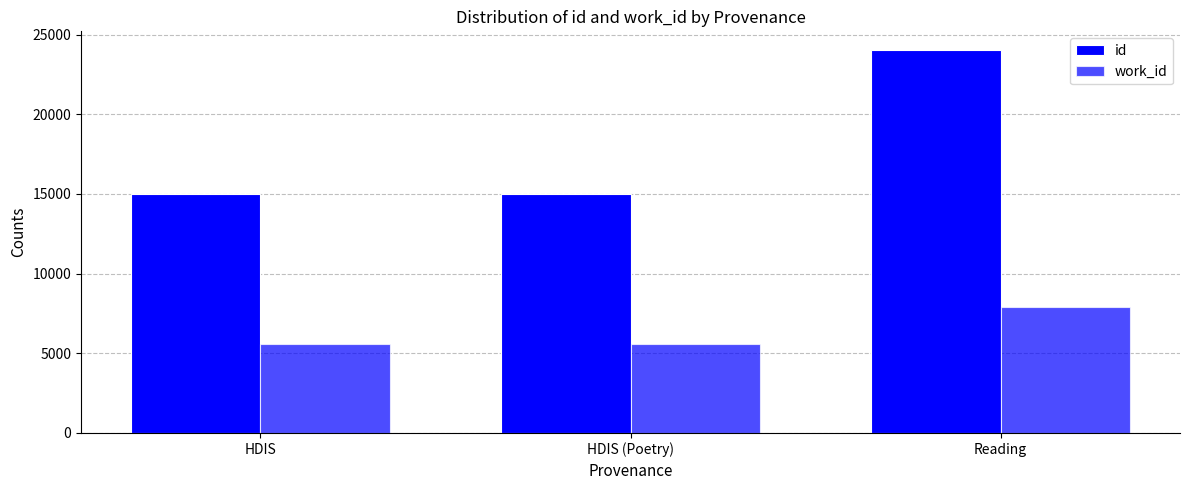

Does the chart contain stacked bars?

No